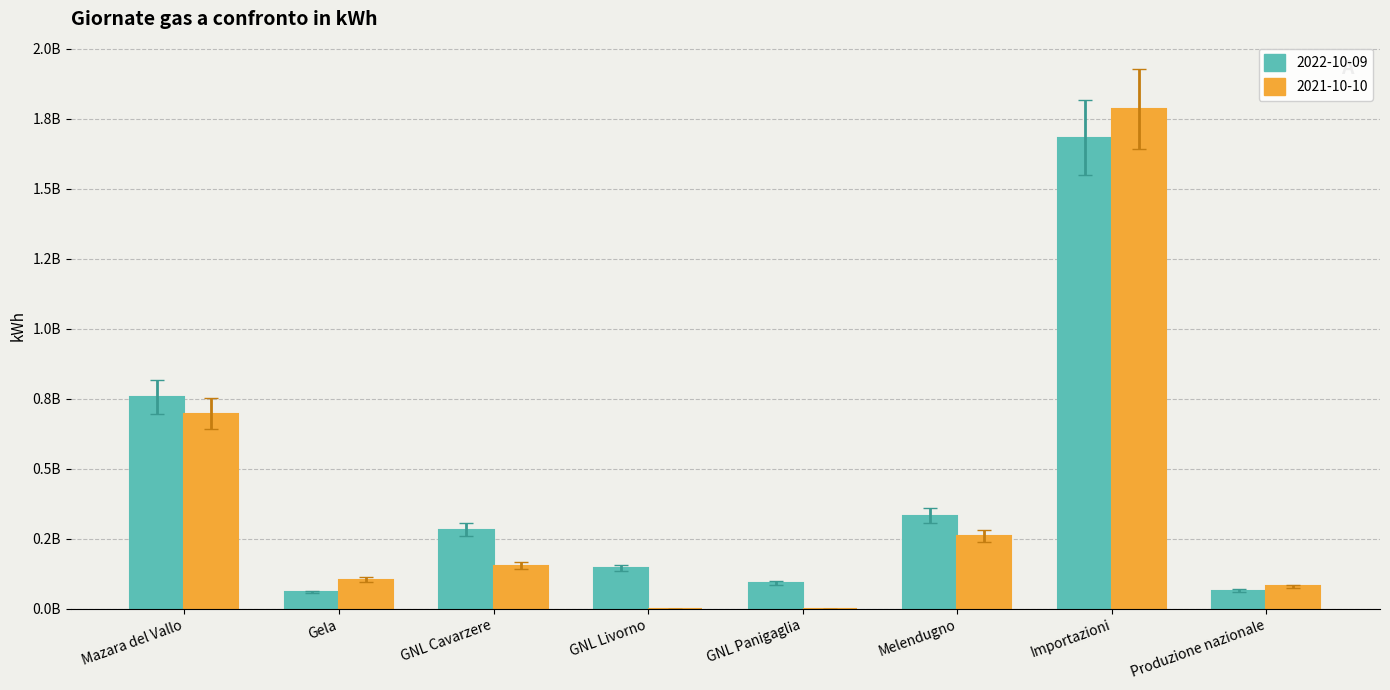

What are all the series names shown in the legend?

2022-10-09, 2021-10-10